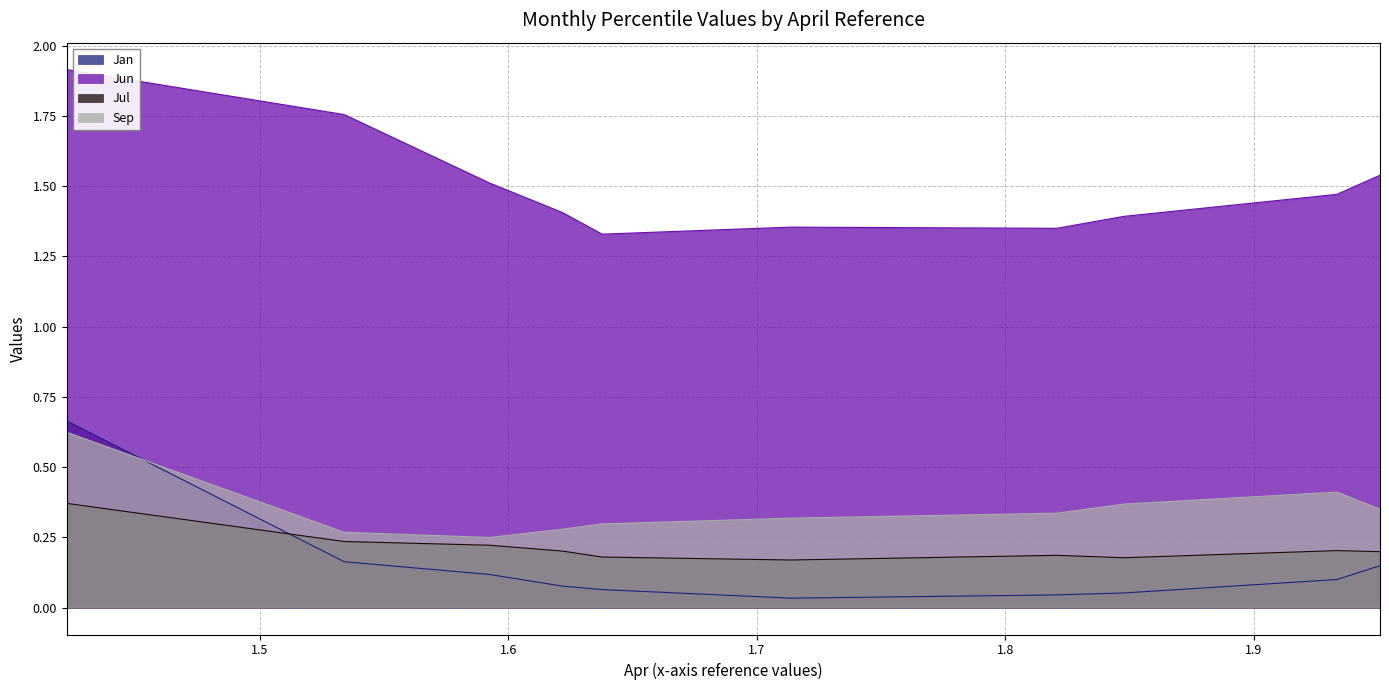

What is the value of the Sep point at the 6th from the left?

0.3